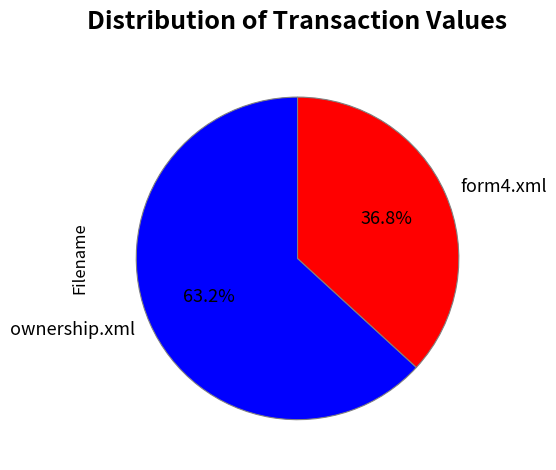

Which slice represents more than half of the pie?

ownership.xml